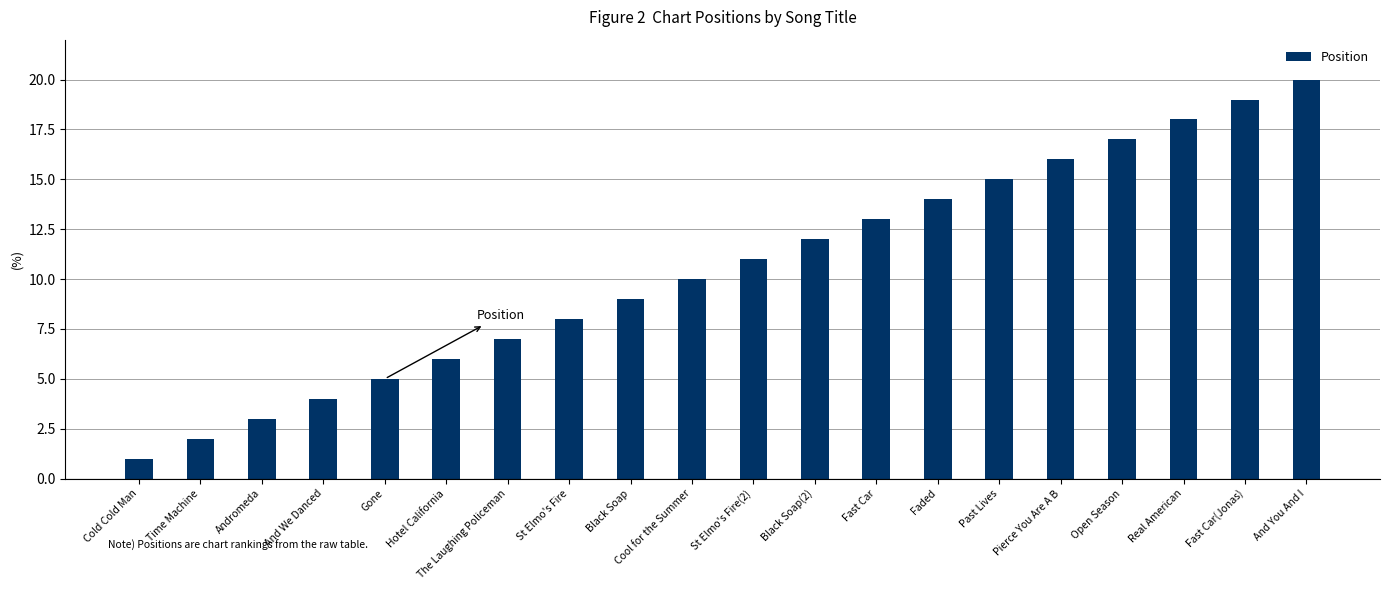

What is the approximate value at Past Lives?

15